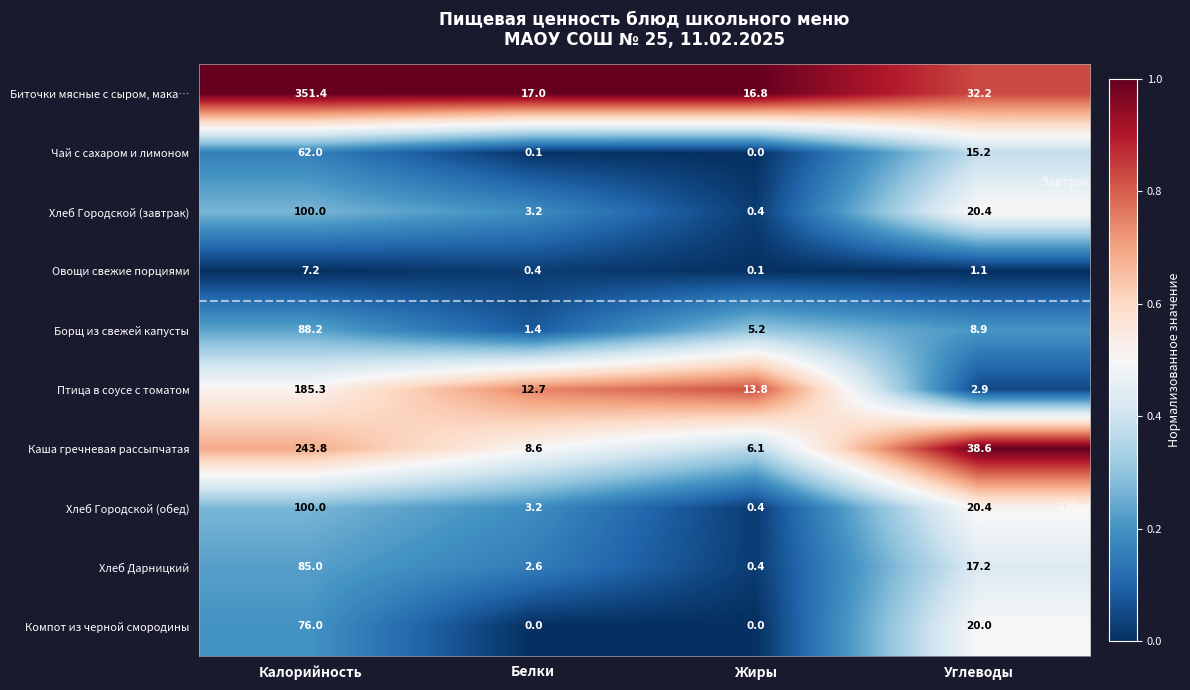

List the labels in order of Хлеб Городской (завтрак) value, smallest first.

Жиры, Белки, Углеводы, Калорийность